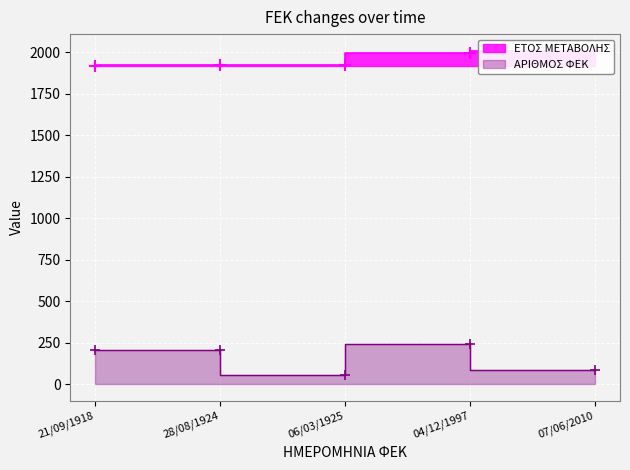

Where is the first local maximum for ΑΡΙΘΜΟΣ ΦΕΚ?

28/08/1924